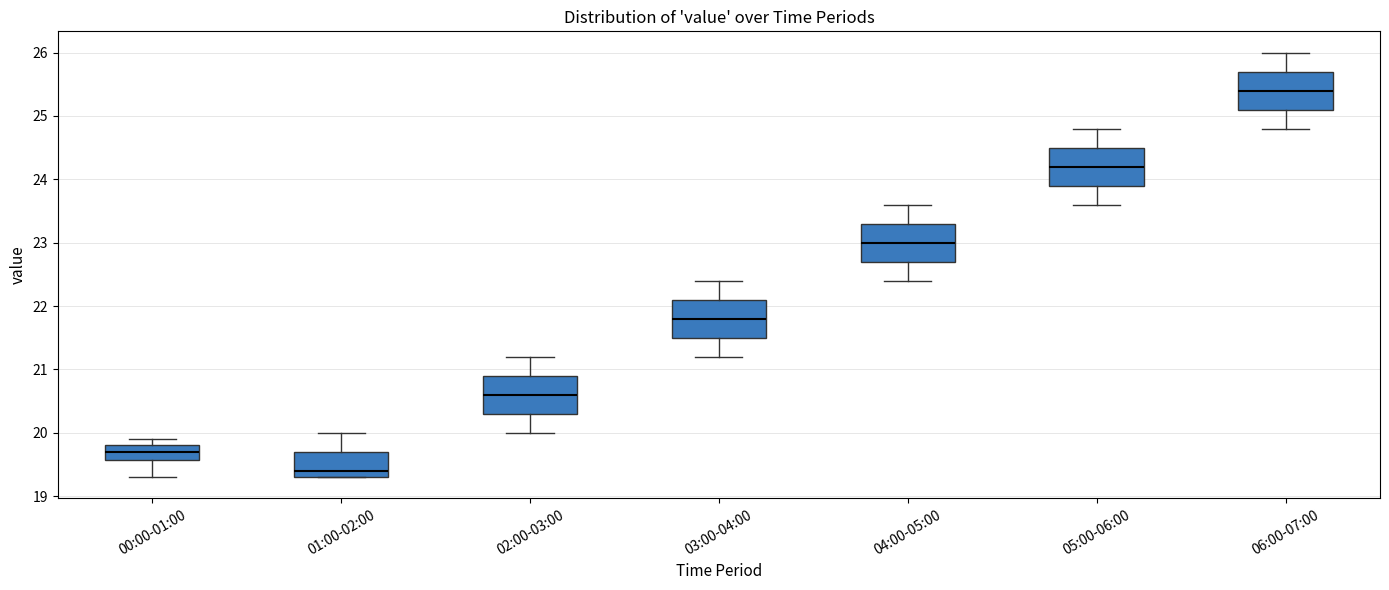

Reading left to right, transcribe this box plot: for each box, give where its median line is, the range the box spans, and where its two whiskers end, as read against the y-axis. The values are not printed on the chart, so give them approximately, as read against the axis.

00:00-01:00: median 19.7, box 19.6 to 19.8, whiskers 19.3 to 19.9
01:00-02:00: median 19.4, box 19.3 to 19.7, whiskers 19.3 to 20.0
02:00-03:00: median 20.6, box 20.3 to 20.9, whiskers 20.0 to 21.2
03:00-04:00: median 21.8, box 21.5 to 22.1, whiskers 21.2 to 22.4
04:00-05:00: median 23.0, box 22.7 to 23.3, whiskers 22.4 to 23.6
05:00-06:00: median 24.2, box 23.9 to 24.5, whiskers 23.6 to 24.8
06:00-07:00: median 25.4, box 25.1 to 25.7, whiskers 24.8 to 26.0